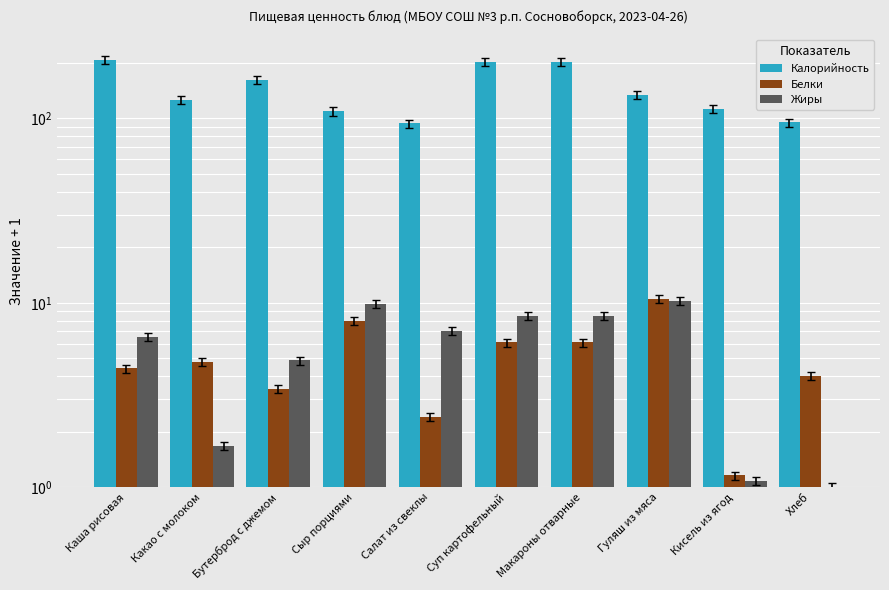

What is the difference between the second highest and second lowest values in the Калорийность series?

107.9